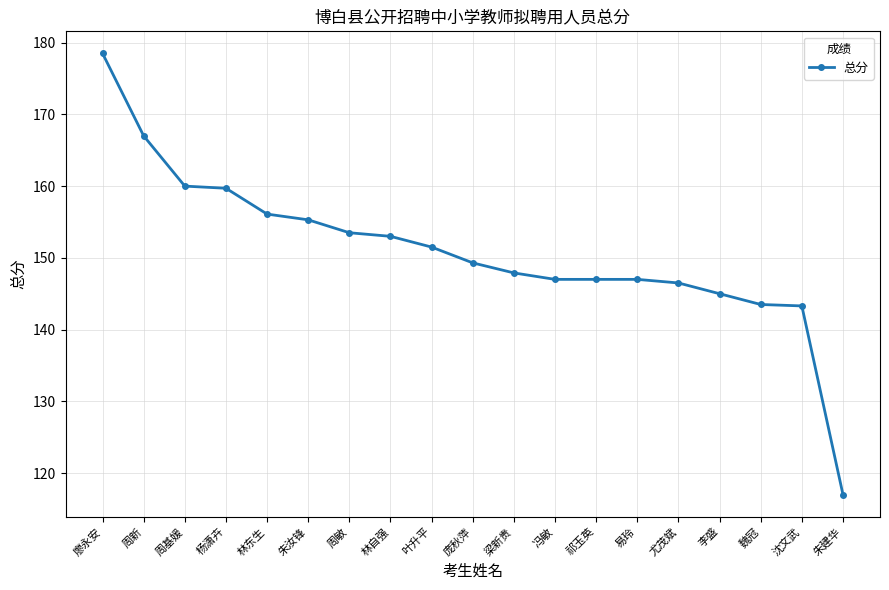

Which category has the highest value across all series?

廖永安